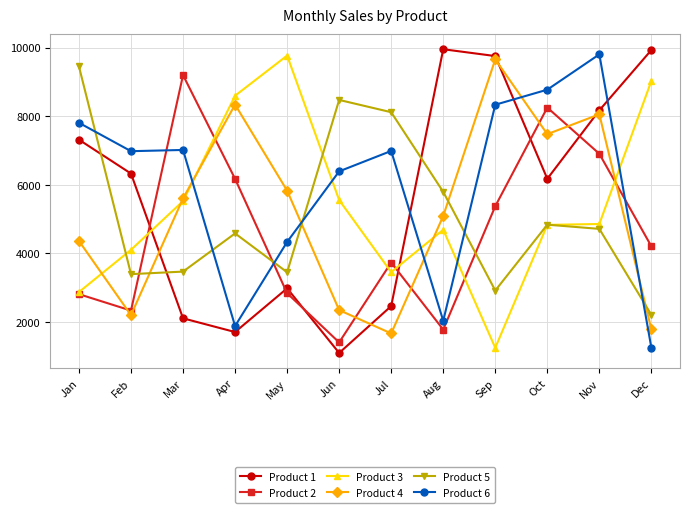

How many times do Product 6 and Product 4 cross each other?

5